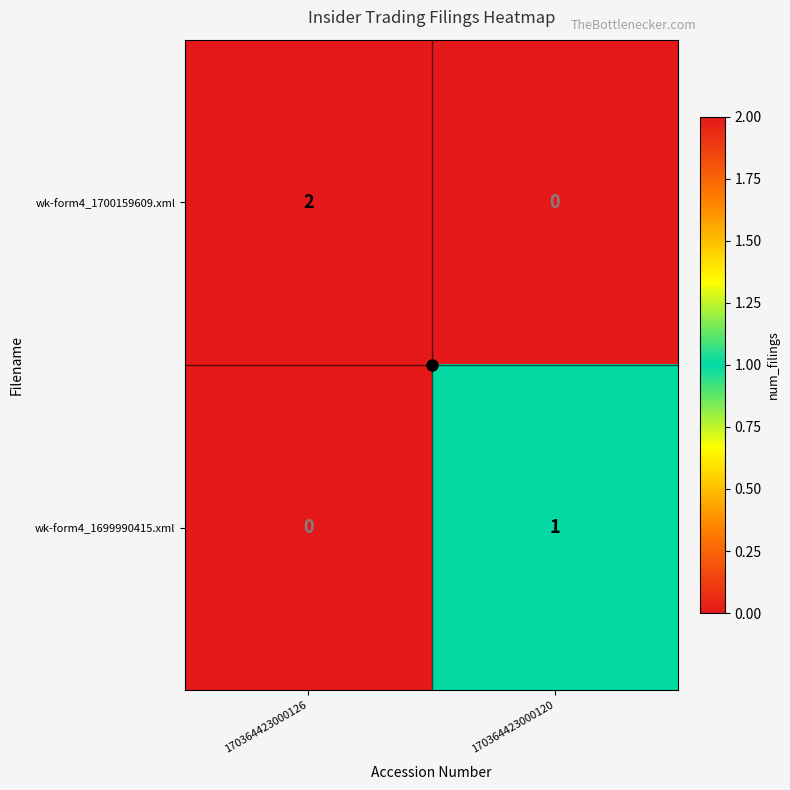

Which series changed the most between 170364423000126 and 170364423000120?

wk-form4_1700159609.xml